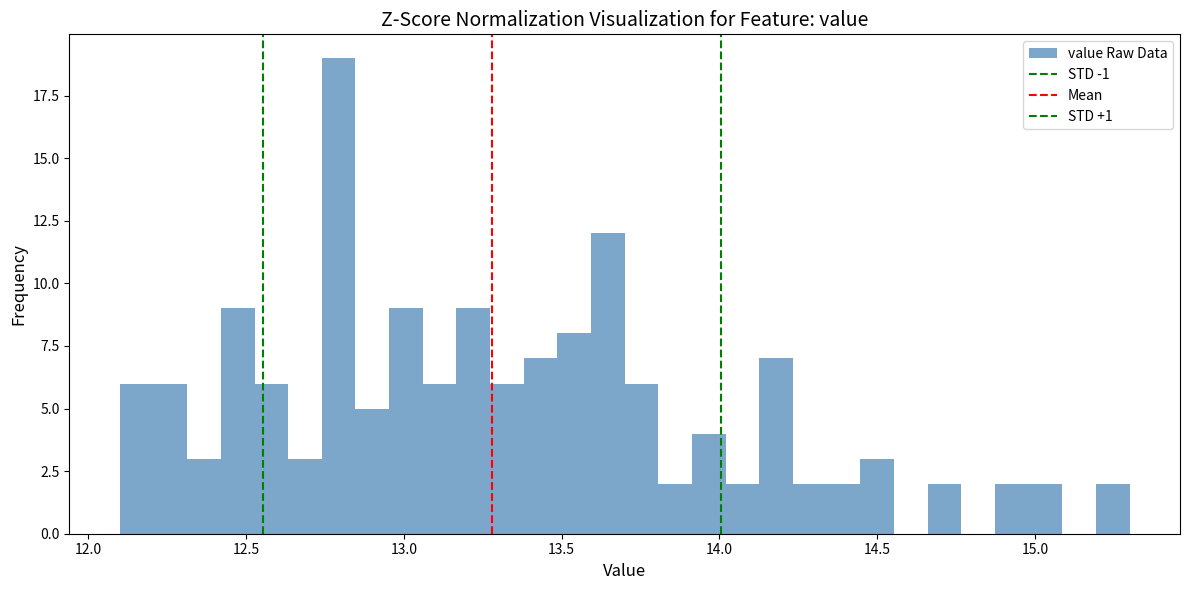

Read against the x-axis, roughly where is the centre of the tallest bar?

12.80